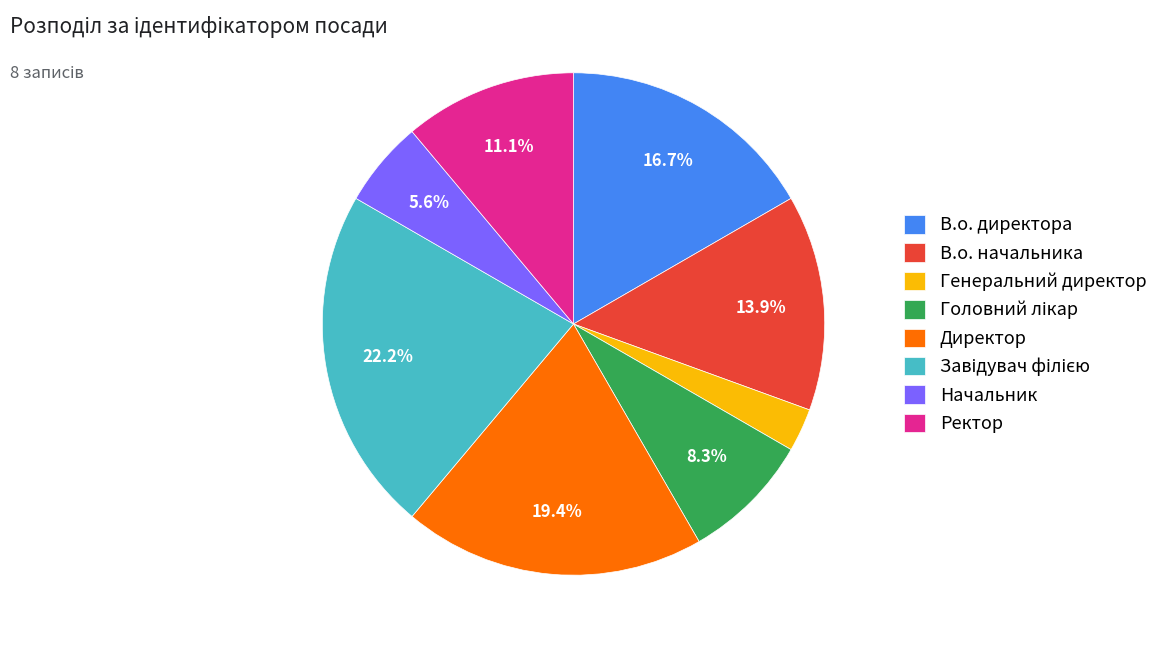

Does Генеральний директор account for over 50% of the chart?

No